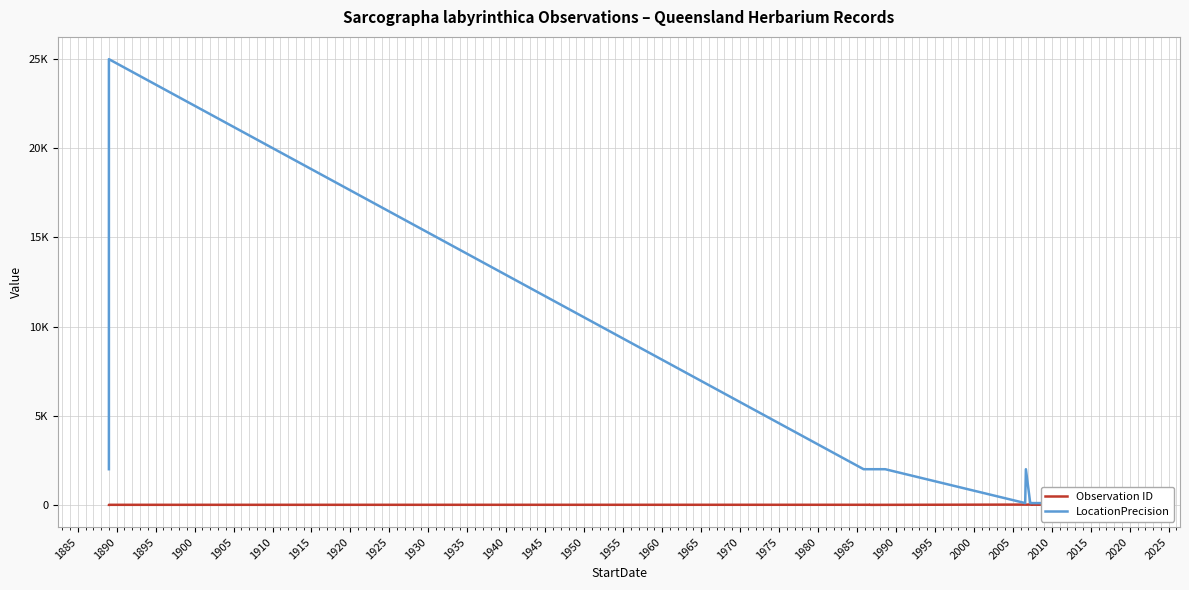

What is the average value of the LocationPrecision series?

2002